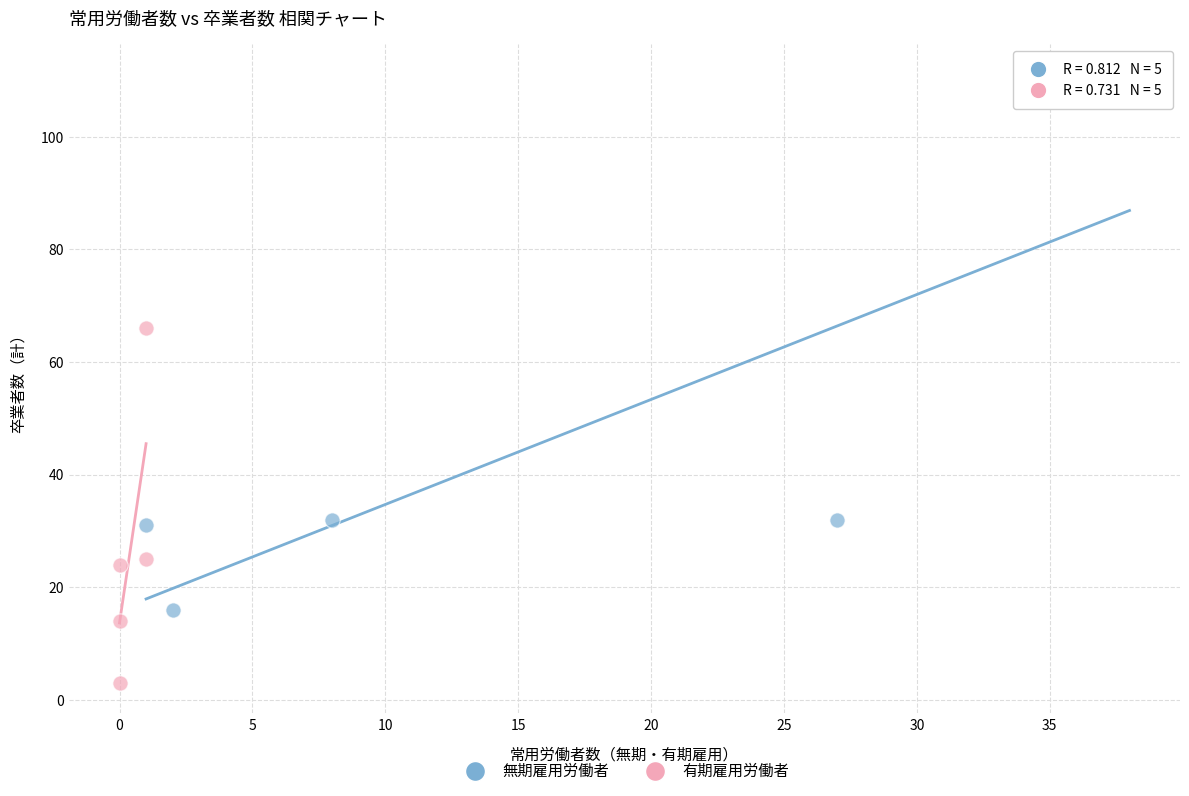

Which series contains the highest Y value?

無期雇用労働者